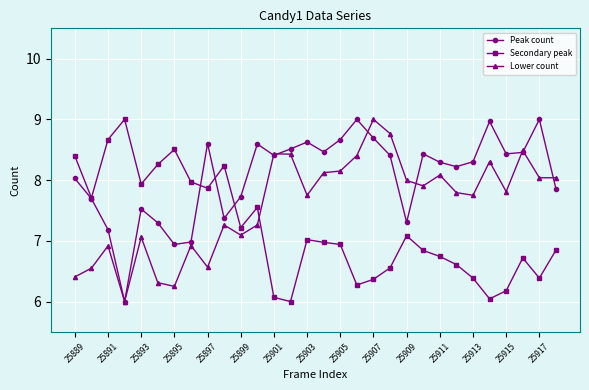

What is the highest value of the Peak count series?

9.0